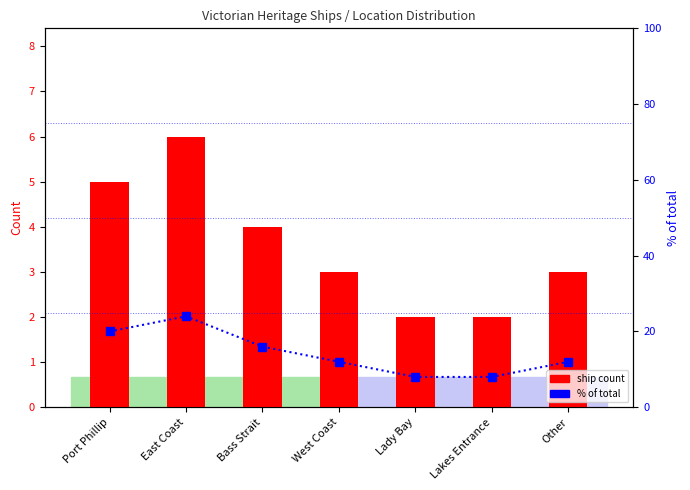

Which series has the widest spread of values?

% of total